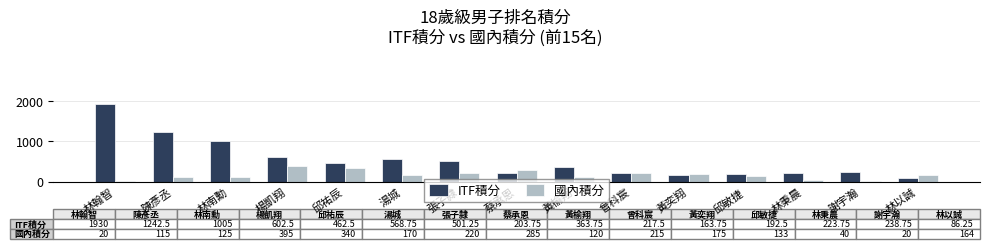

What is the average value of the 國內積分 series?

169.1